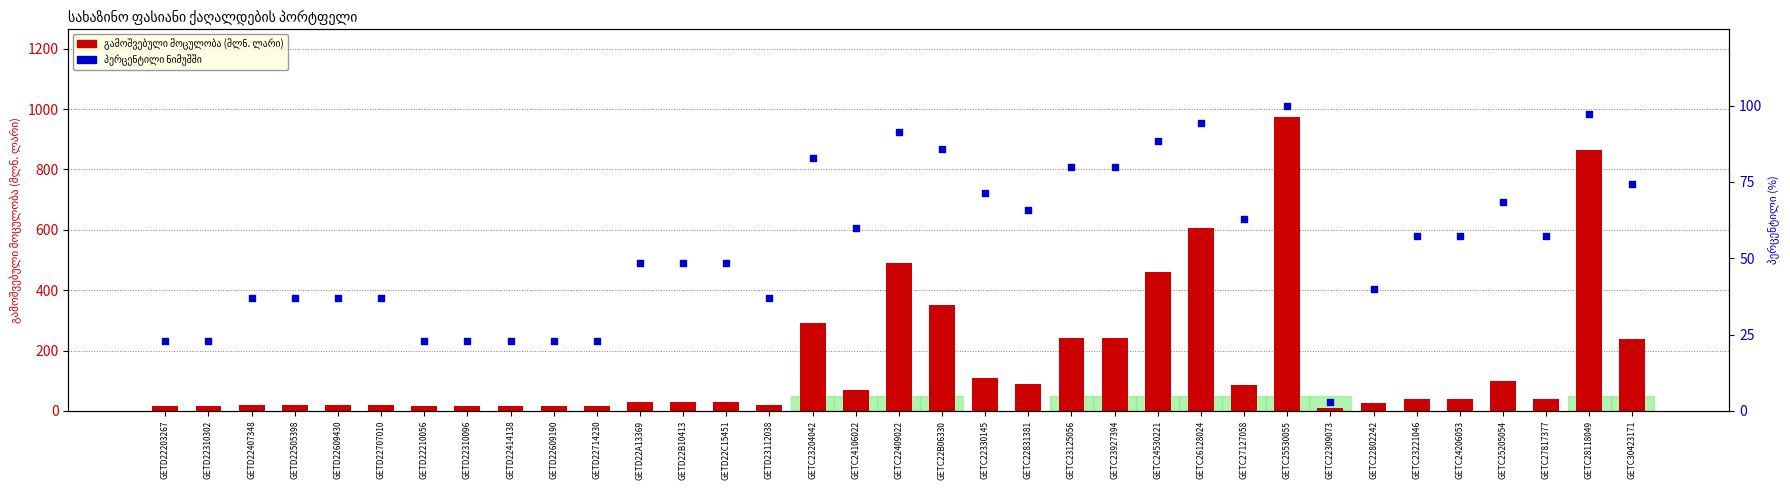

Which series has the largest total across all categories?

გამოშვებული მოცულობა (მლნ. ლარი)